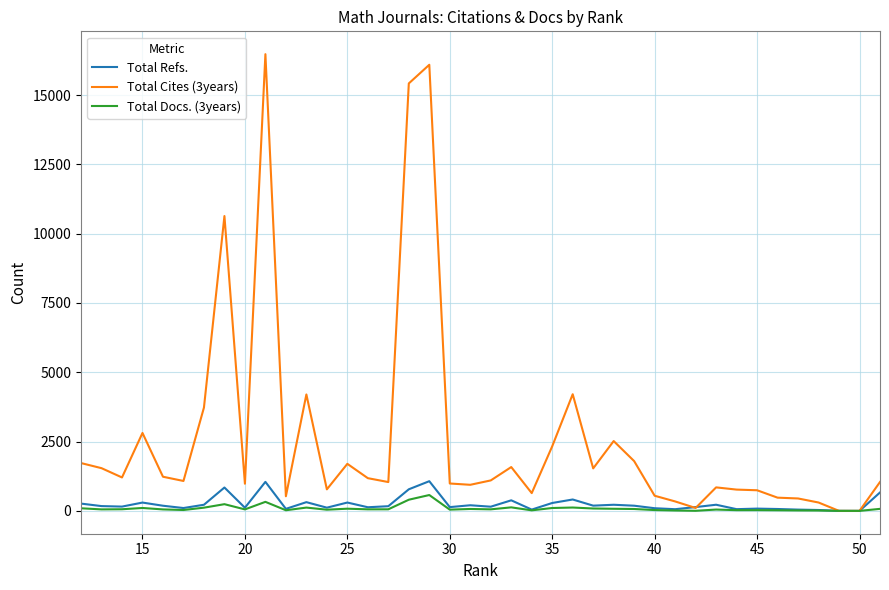

The Total Refs. series shows 114 at 20. True or false?

True